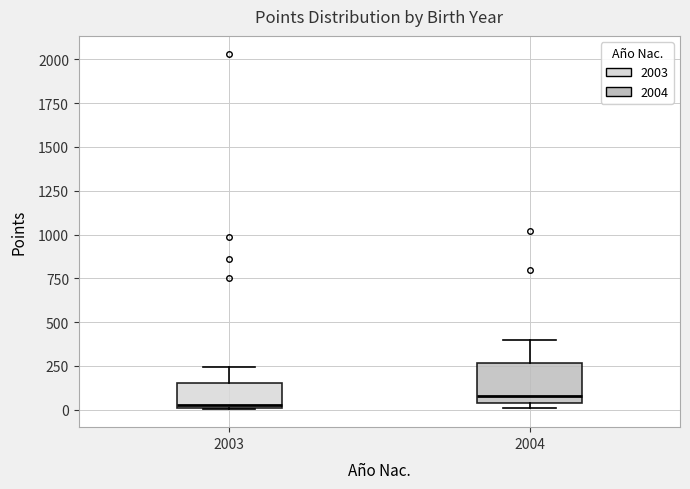

Reading left to right, transcribe this box plot: for each box, give where its median line is, the range the box spans, and where its two whiskers end, as read against the y-axis. The values are not printed on the chart, so give them approximately, as read against the axis.

2003: median 50, box 0 to 150, whiskers 0 to 250
2004: median 100, box 50 to 250, whiskers 0 to 400